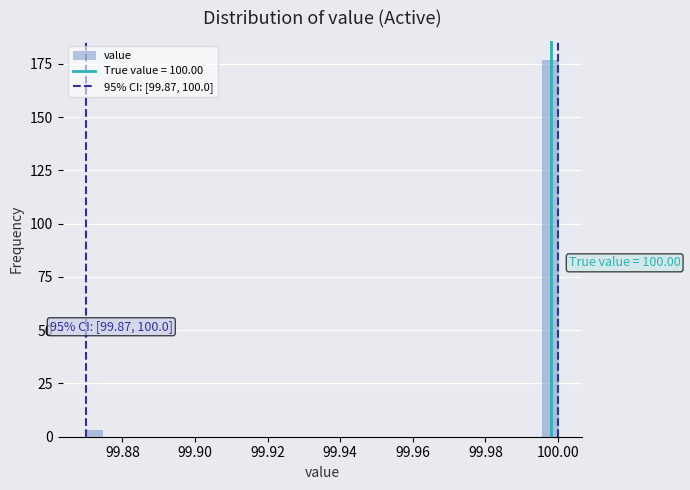

Around what value on the x-axis is the tallest bar? Give the approximate position of its centre, as read against the axis.

99.998